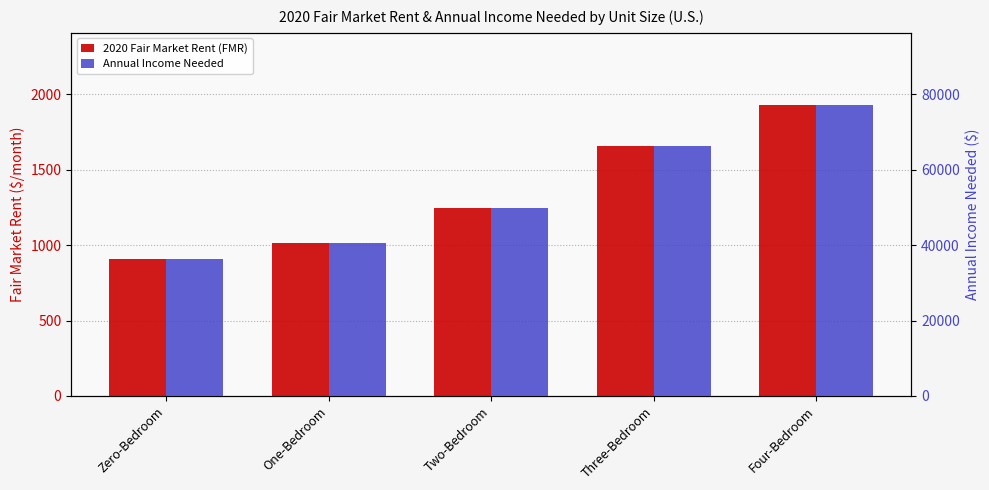

Which series has the widest spread of values?

Annual Income Needed